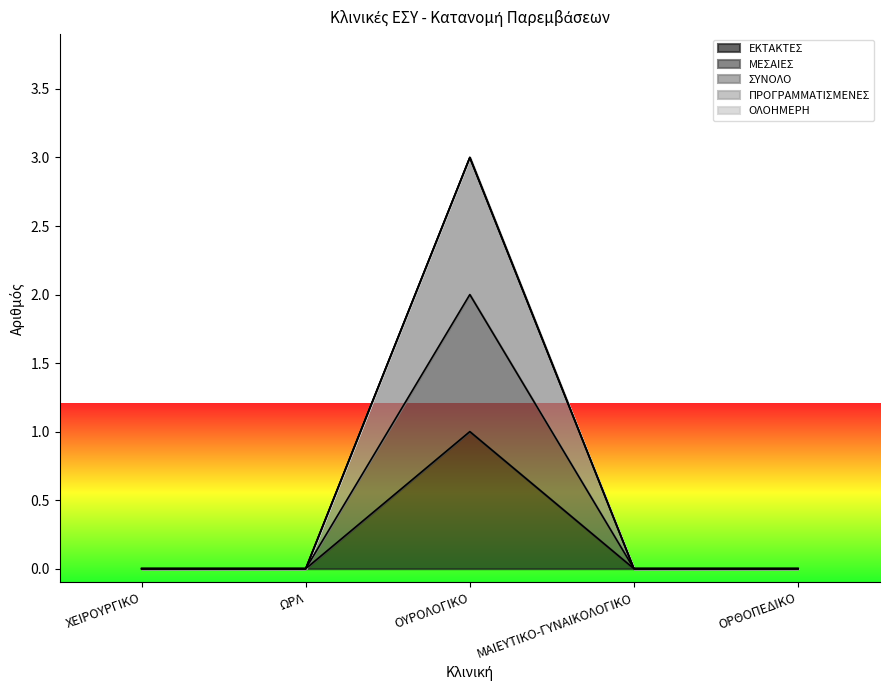

Rank the series at ΜΑΙΕΥΤΙΚΟ-ΓΥΝΑΙΚΟΛΟΓΙΚΟ from lowest to highest value.

ΕΚΤΑΚΤΕΣ, ΜΕΣΑΙΕΣ, ΣΥΝΟΛΟ